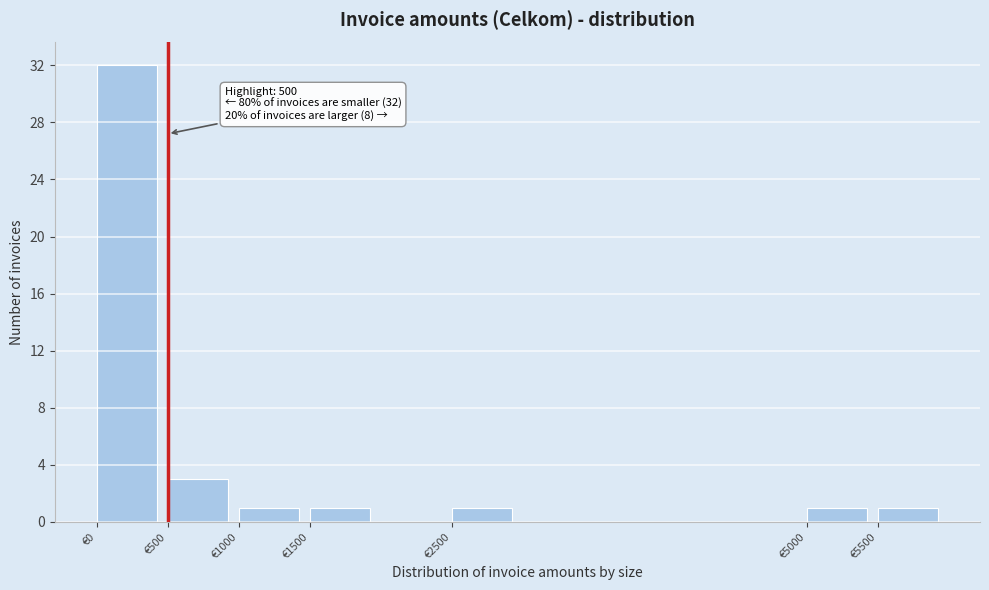

Which range on the x-axis has the tallest bar?

0 to 500